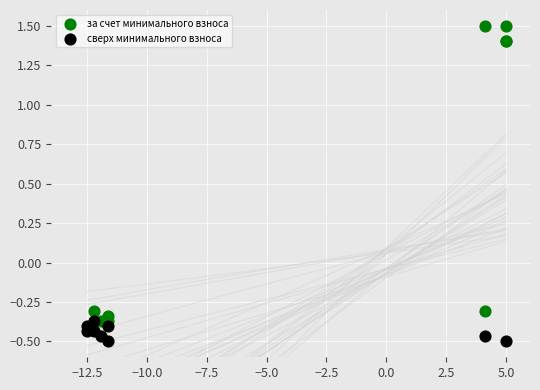

Which series reaches the minimum Y coordinate?

сверх минимального взноса